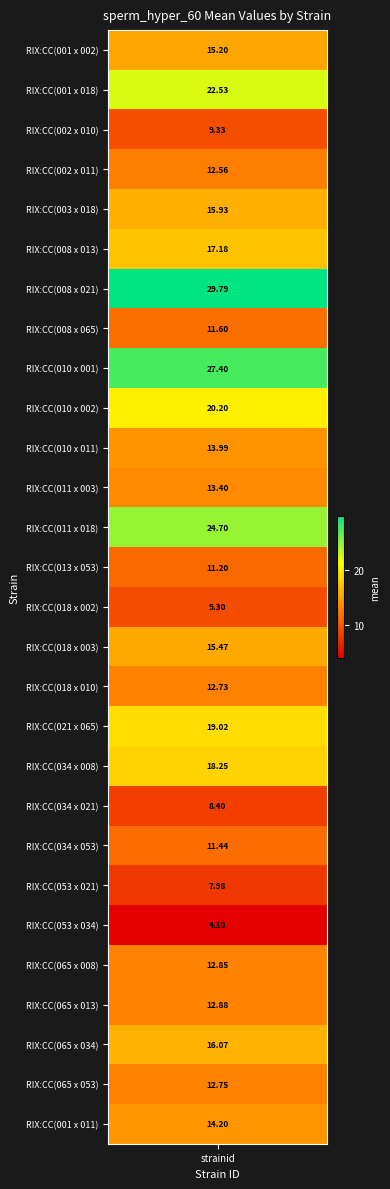

How many data points are above 13?

15